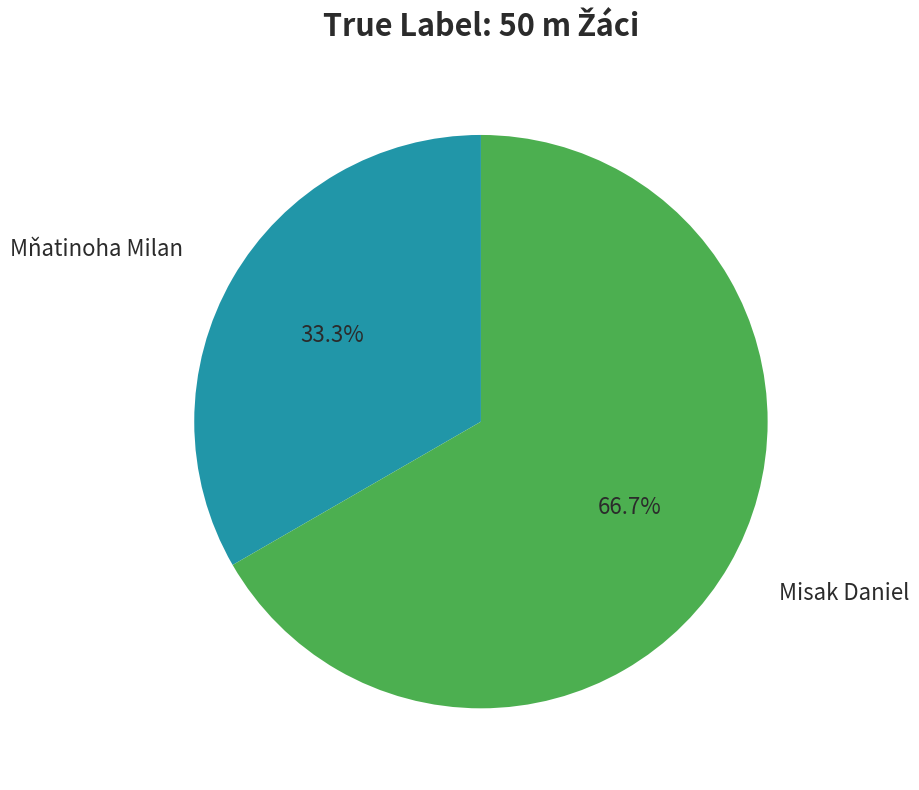

Does any single category account for the majority?

Yes